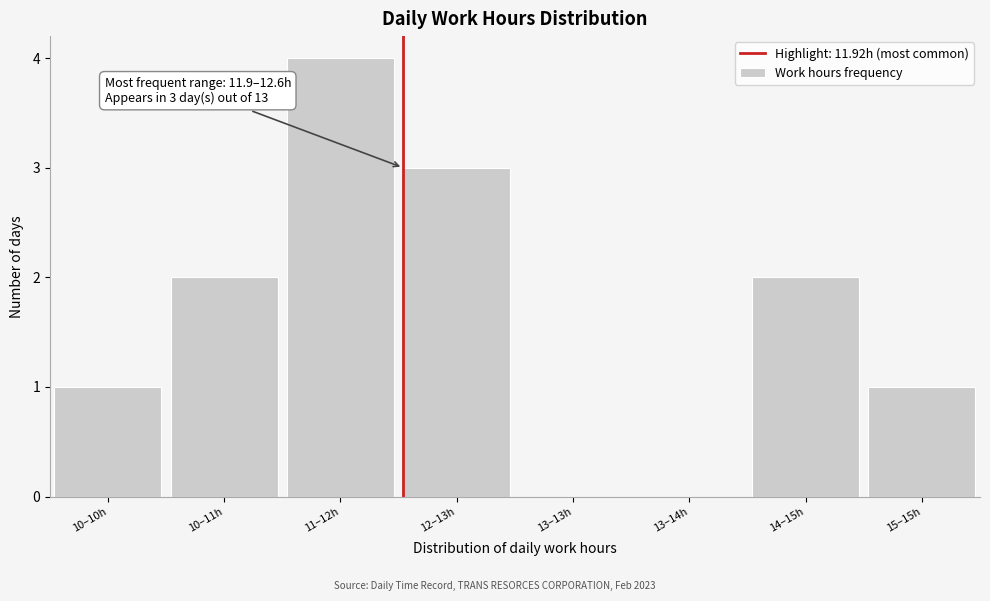

Reading left to right, extract all data points from this chart.

10–10h=1	10–11h=2	11–12h=4	12–13h=3	13–13h=0	13–14h=0	14–15h=2	15–15h=1